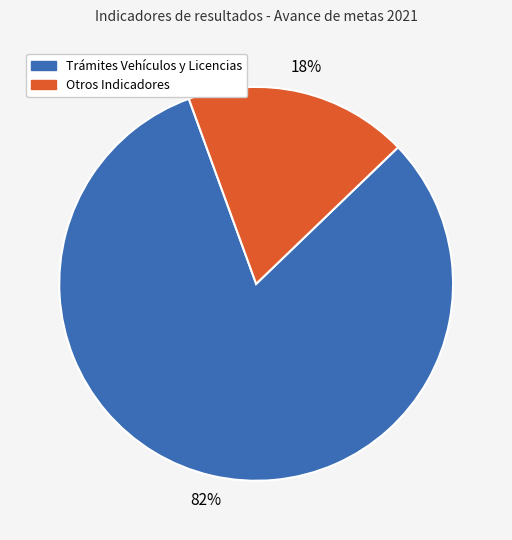

Is there a majority slice in this chart?

Yes